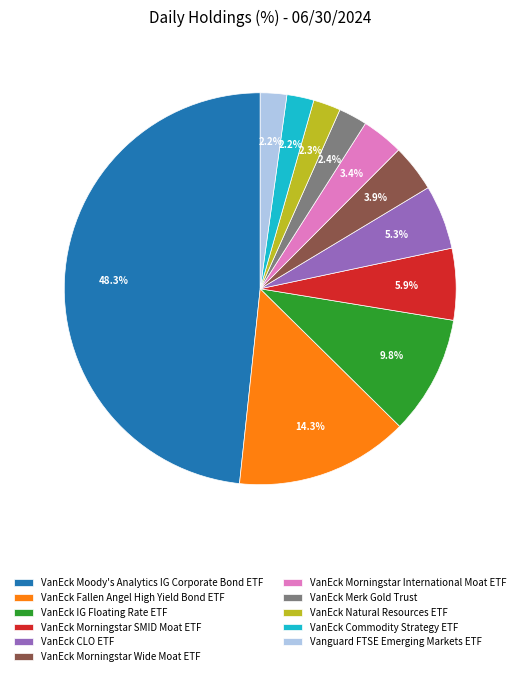

How many slices are in this pie chart?

11